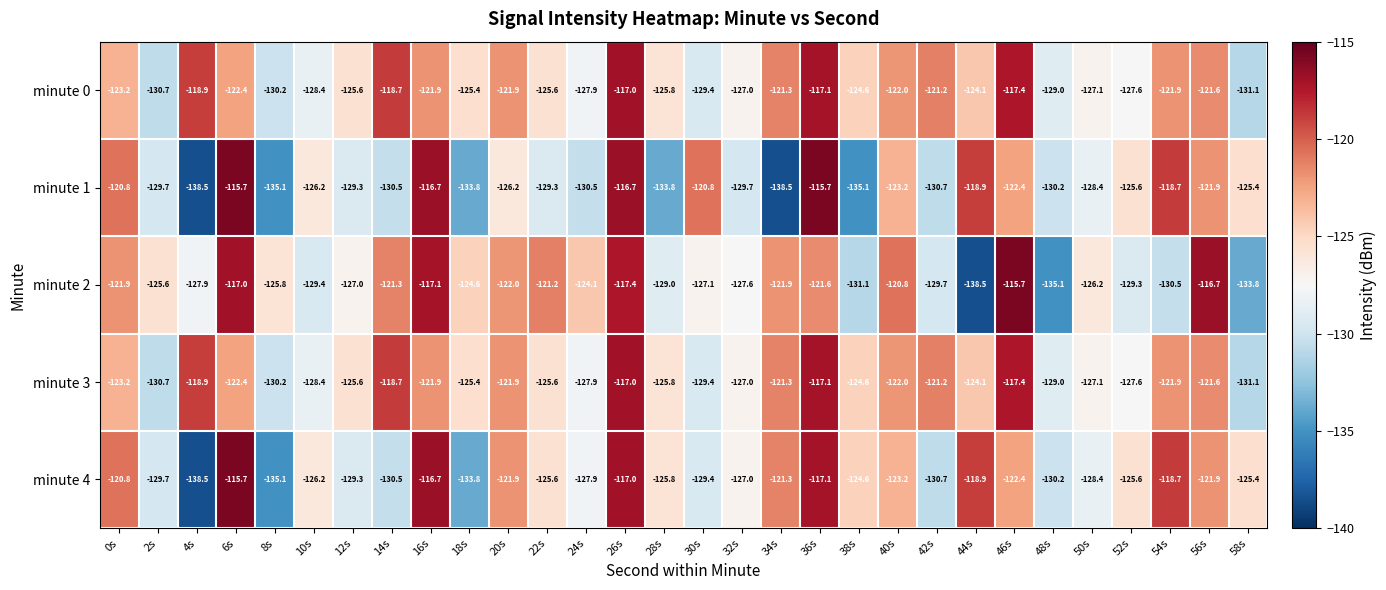

The value of minute 2 at 26s is -117.4. True or false?

True